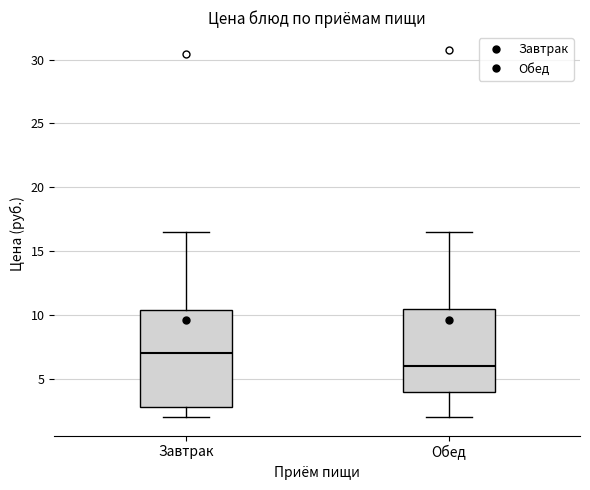

Which box has the highest median line?

Завтрак